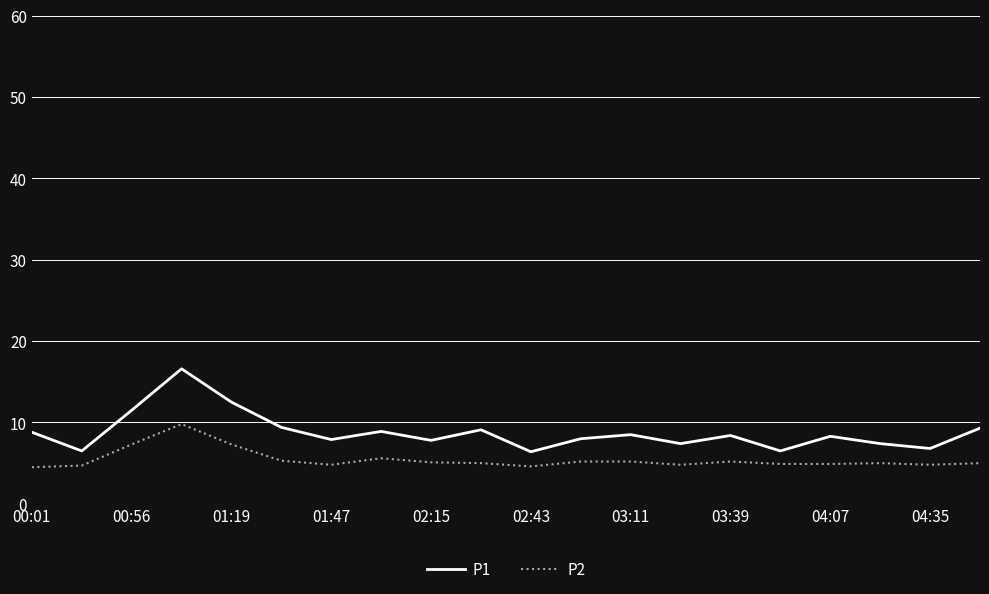

Which series has the largest total across all categories?

P1